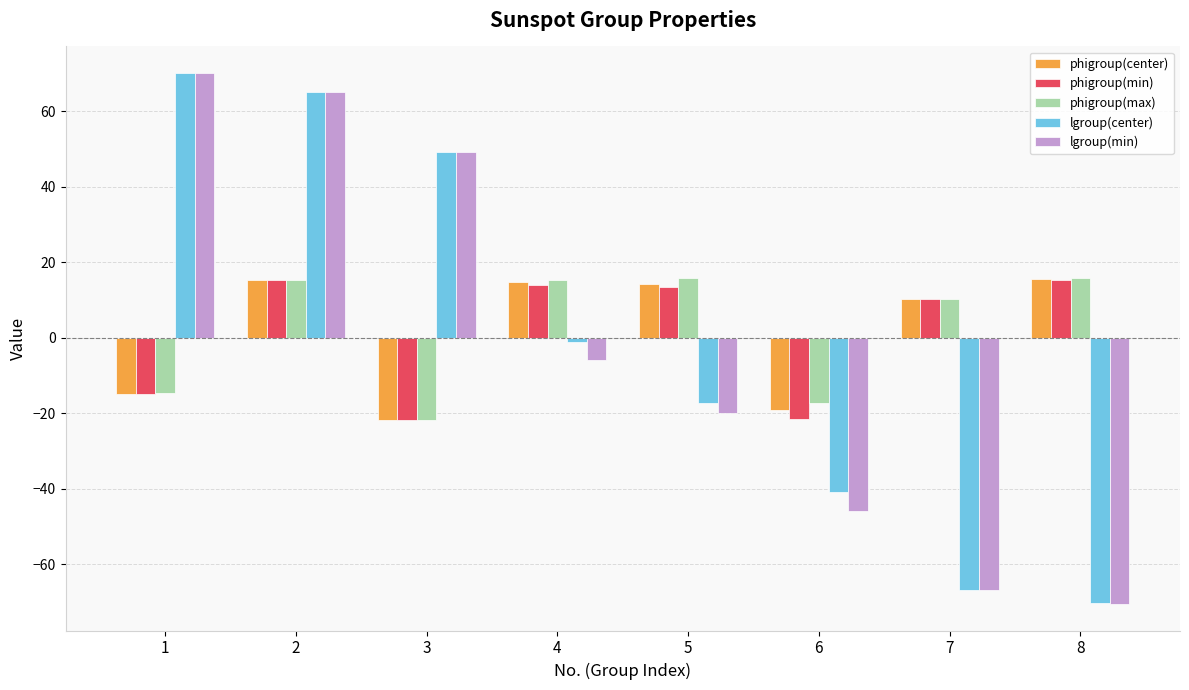

At which label is lgroup(min) closest to 0?

4